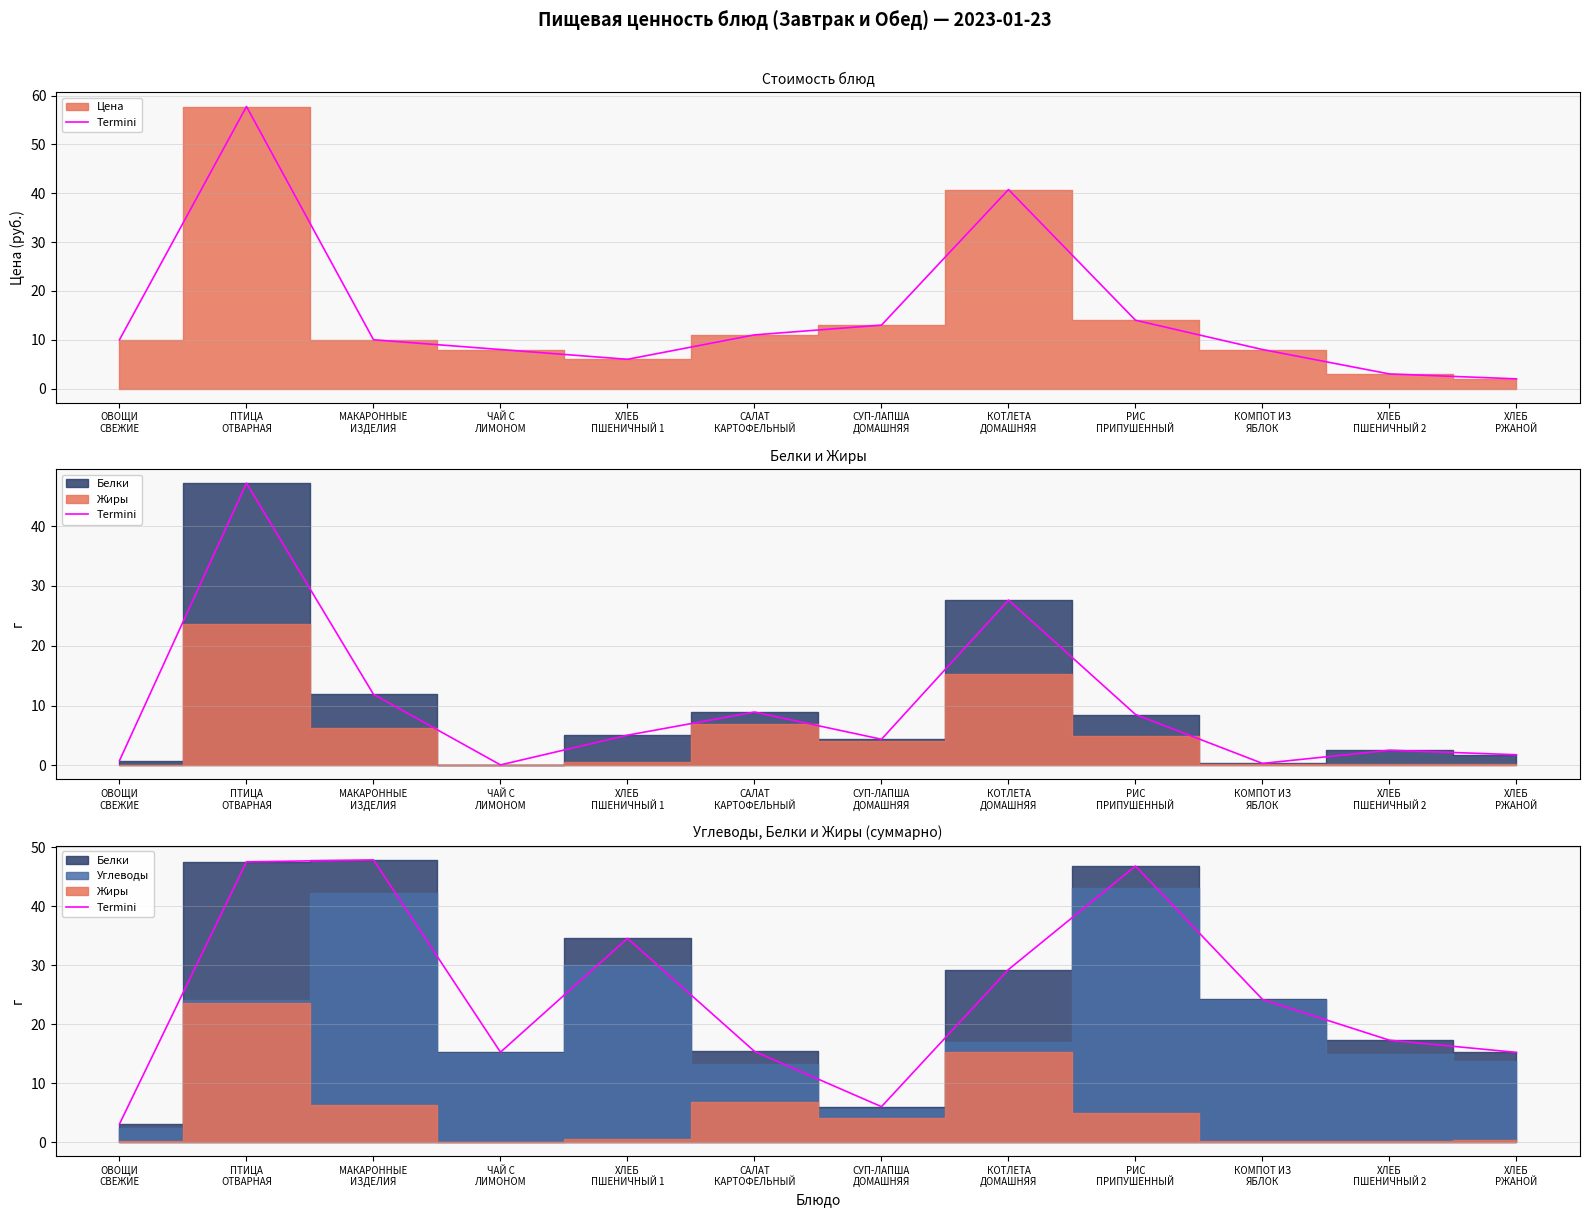

What is the ratio of the value at КОМПОТ ИЗ
ЯБЛОК to the value at ЧАЙ С
ЛИМОНОМ?

1.6